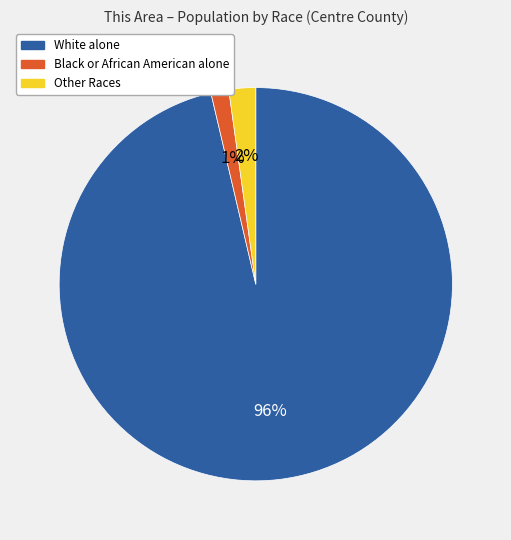

Is there any slice that represents more than half of the pie?

Yes